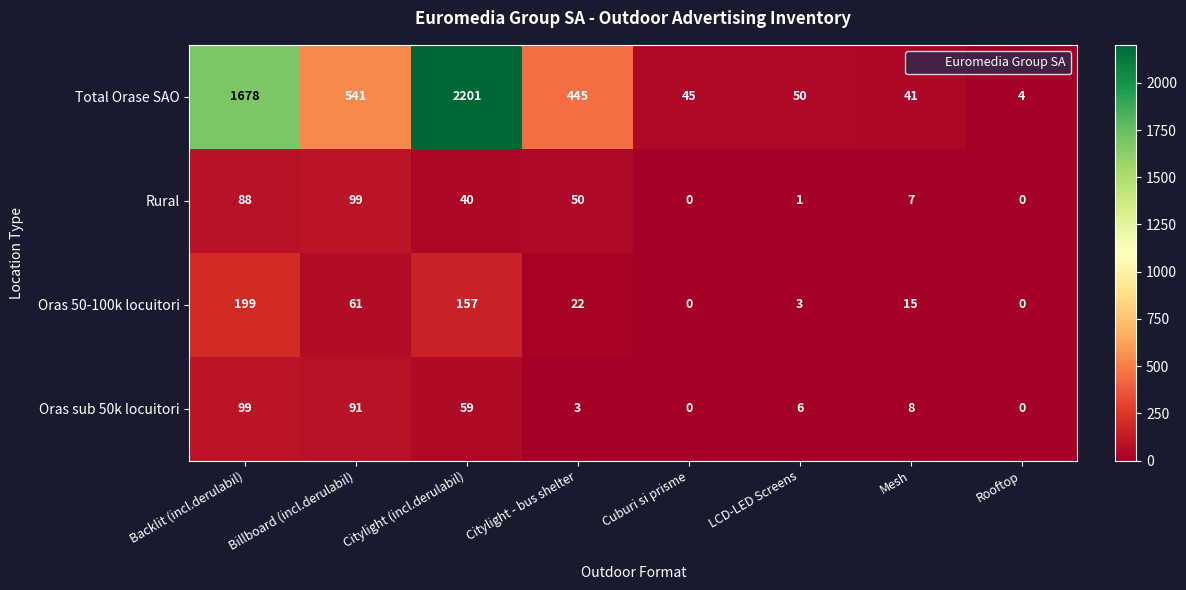

What is the difference between the maximum and minimum values in the Oras 50-100k locuitori series?

199